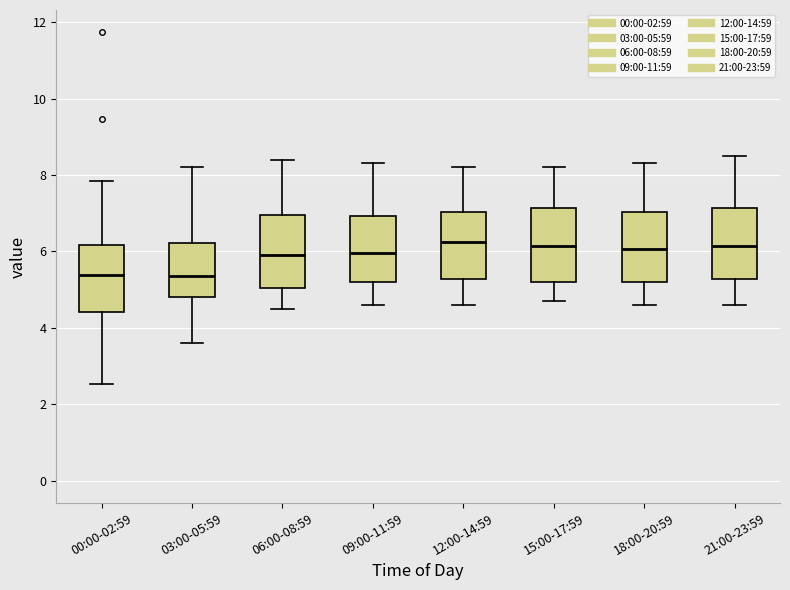

Where does the median line of the box for 21:00-23:59 sit on the y-axis? The values are not printed on the chart, so give them approximately, as read against the axis.

6.2